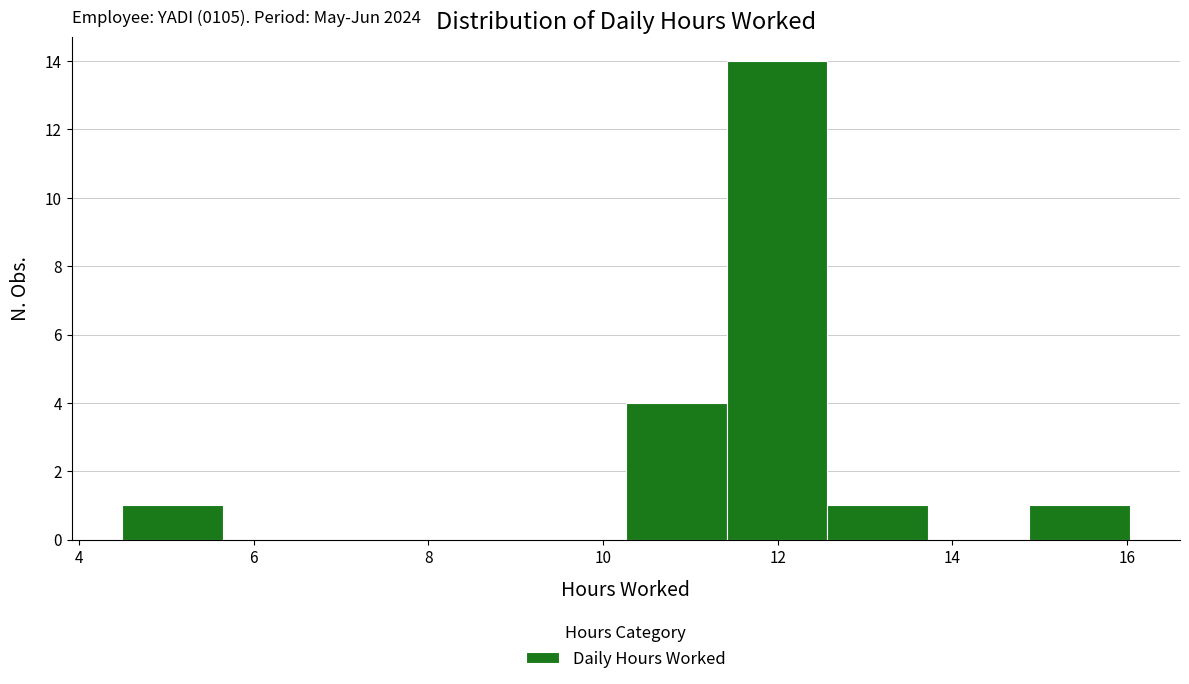

Over which range of the x-axis is the bar tallest?

11.4 to 12.6